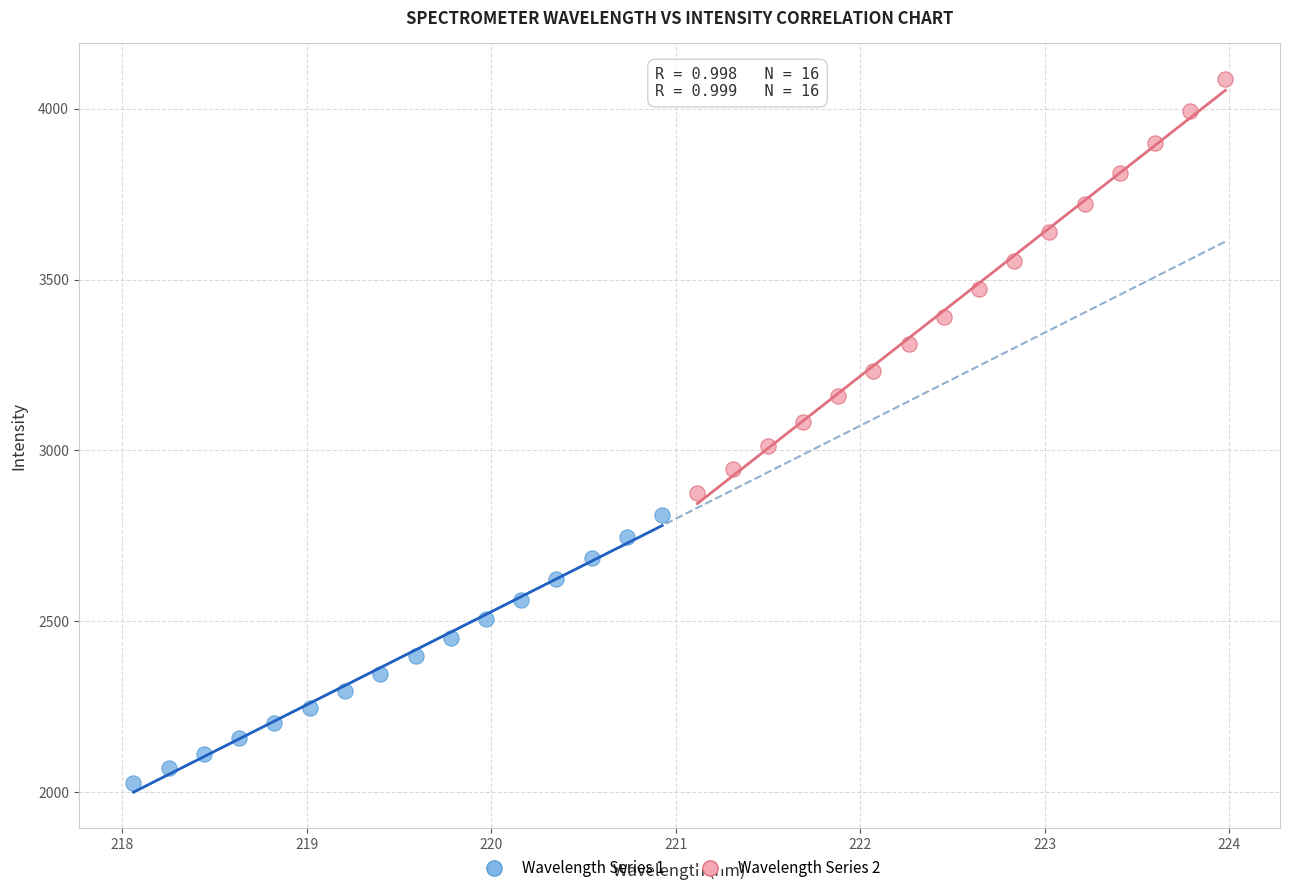

Which series has the largest Y range (max minus min)?

Wavelength Series 2